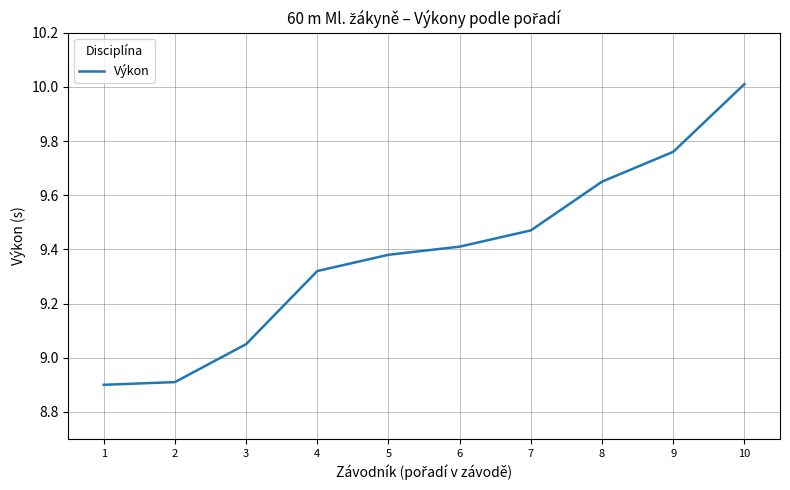

Does the chart have visible grid lines?

Yes